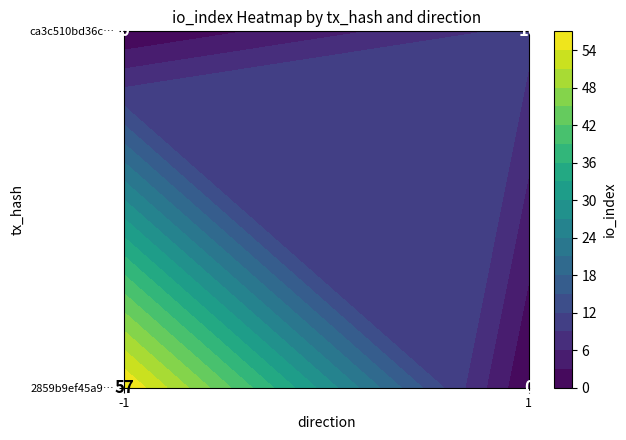

Which series has the widest spread of values?

2859b9ef45a985659536f5cc3054c73831d7879